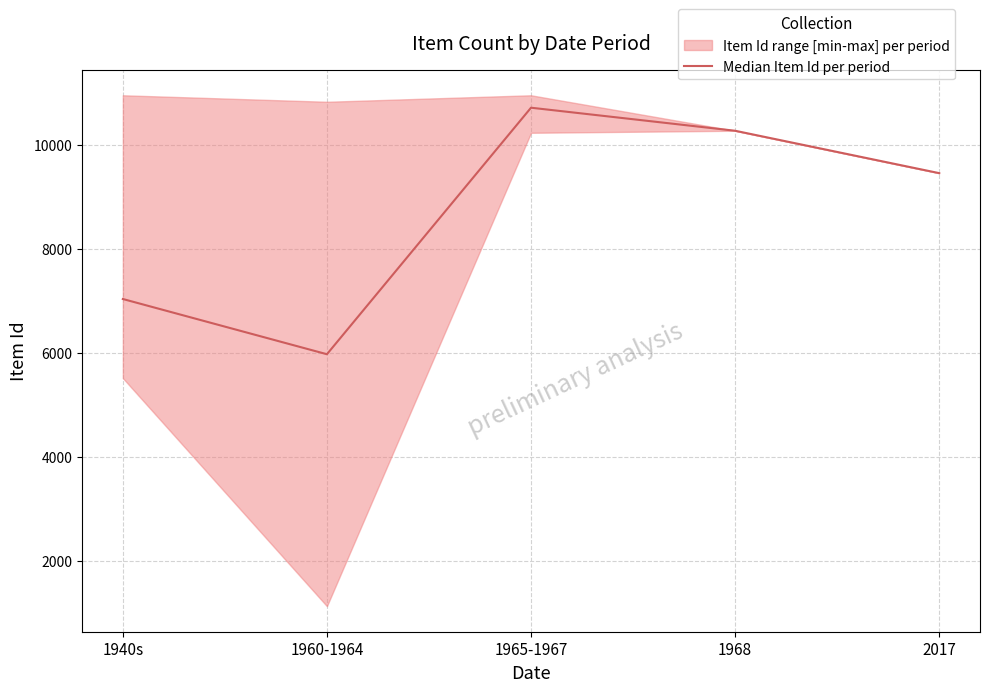

Count the number of categories in the chart.

5